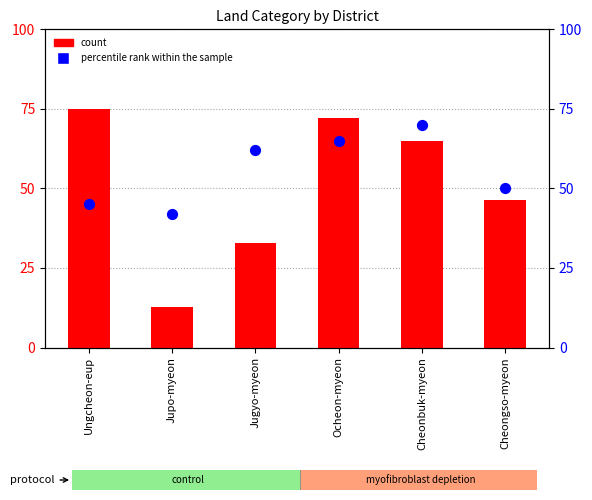

At how many categories does at least one series exceed 65?

3